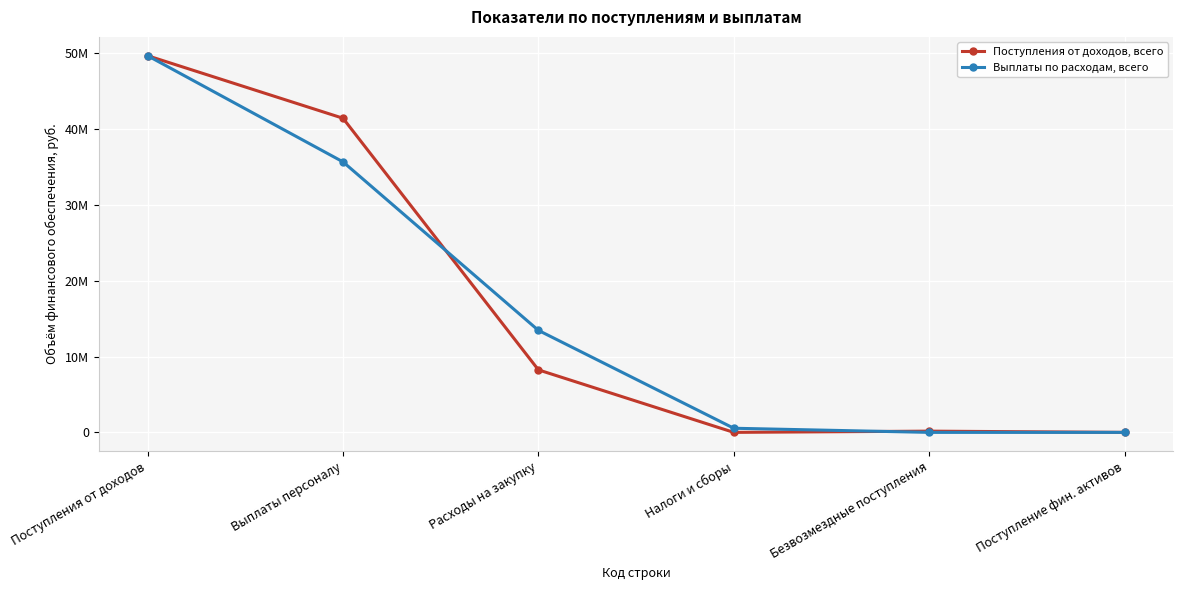

Does the chart have visible grid lines?

Yes